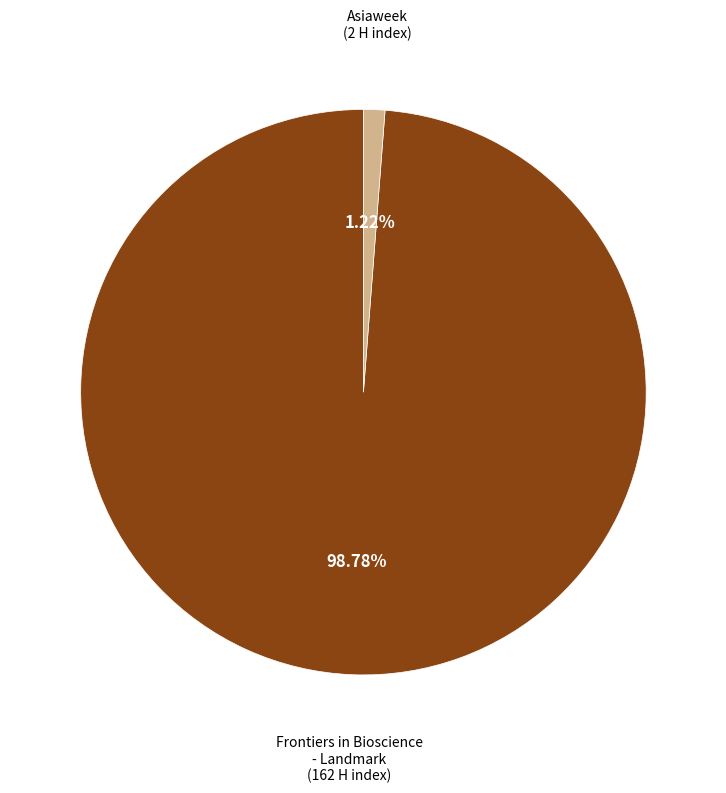

Is there a majority slice in this chart?

Yes